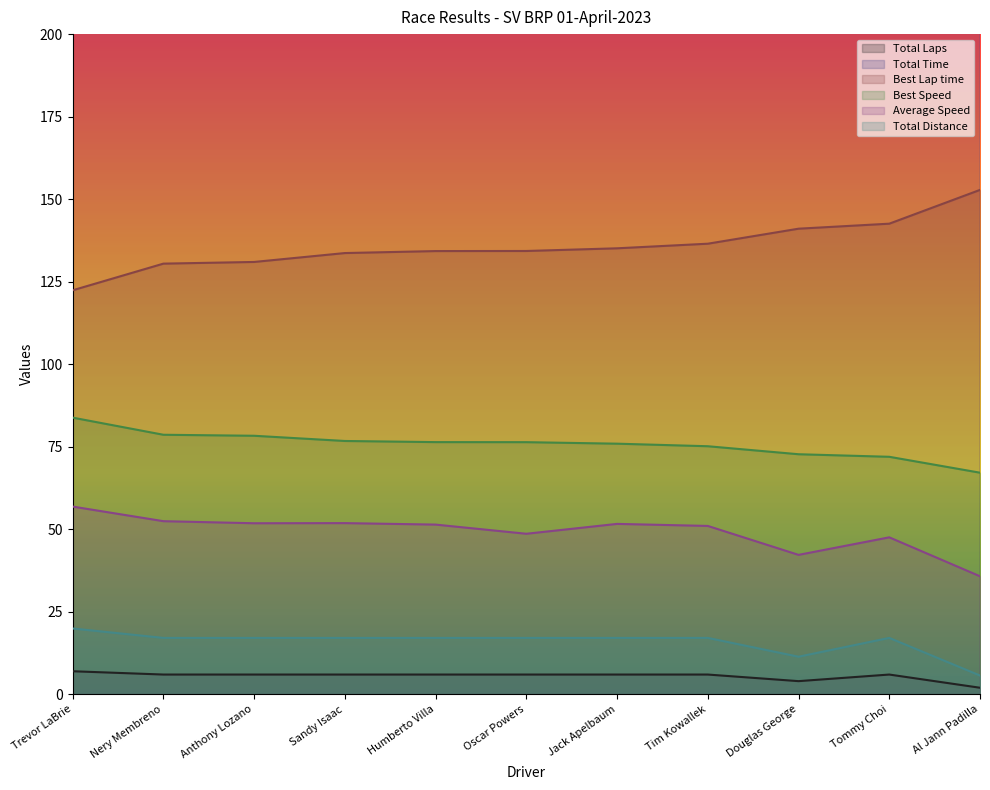

What is the minimum value shown in the chart?

2.0